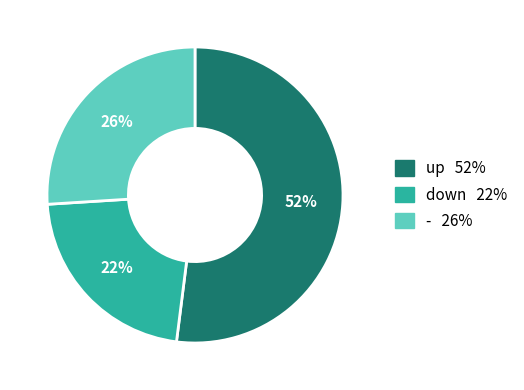

Count the number of slices in the pie.

3